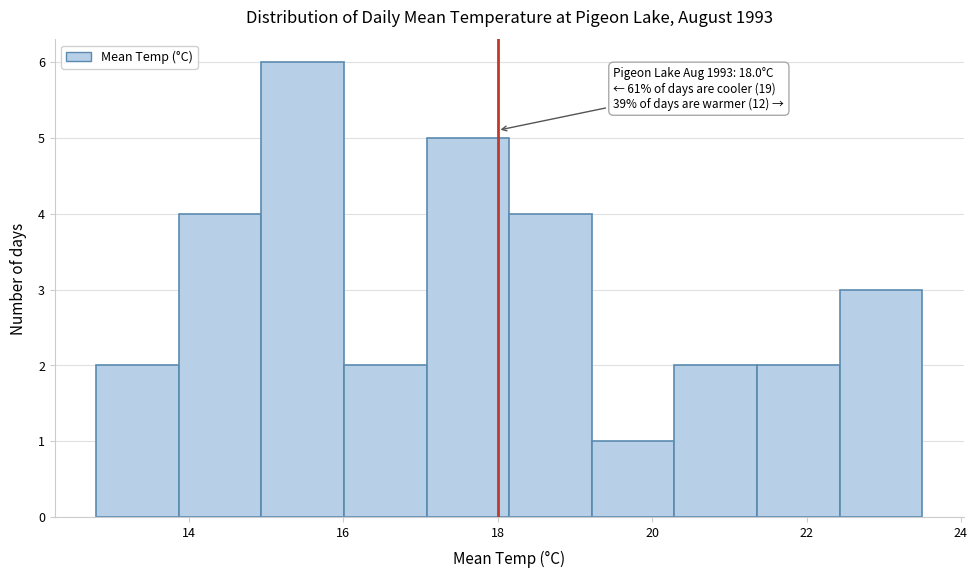

Over which range of the x-axis is the bar tallest?

15.0 to 16.0